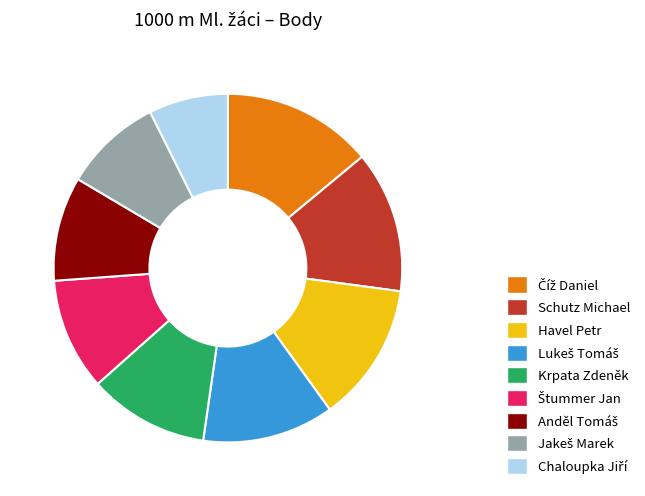

Is there a majority slice in this chart?

No